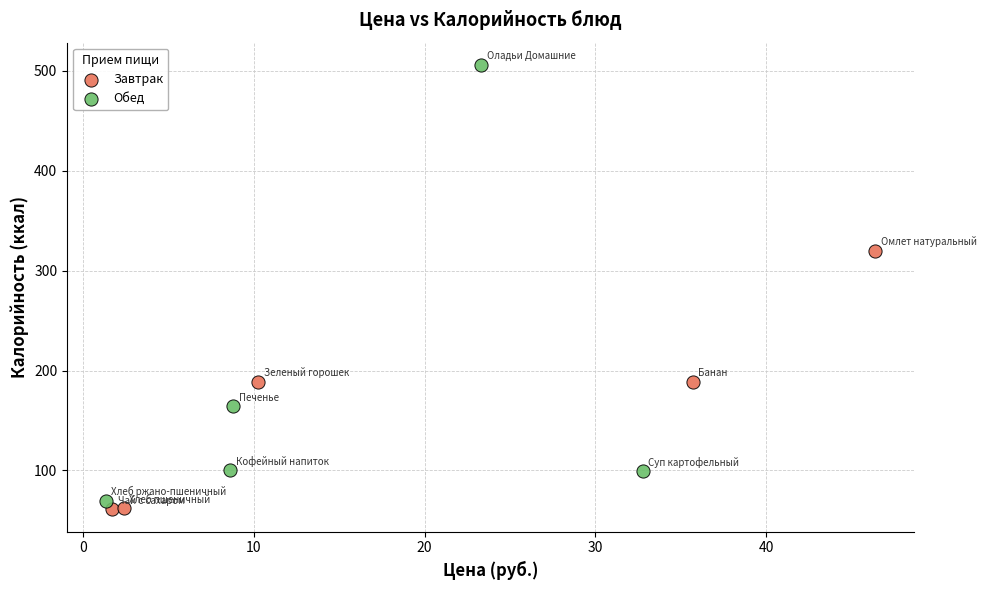

Which series has the widest spread of Y values?

Обед